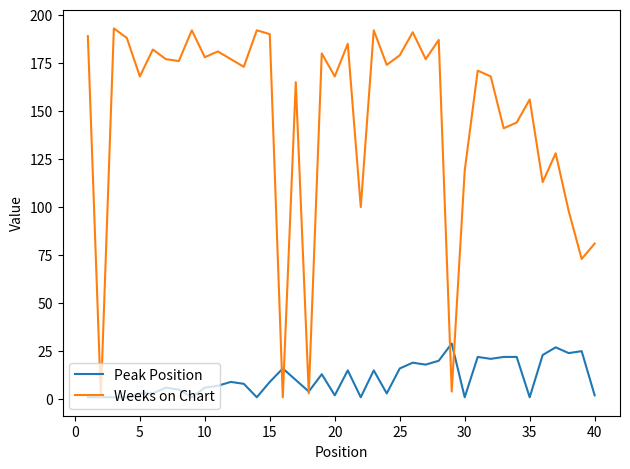

Which series has the largest range (max minus min)?

Weeks on Chart